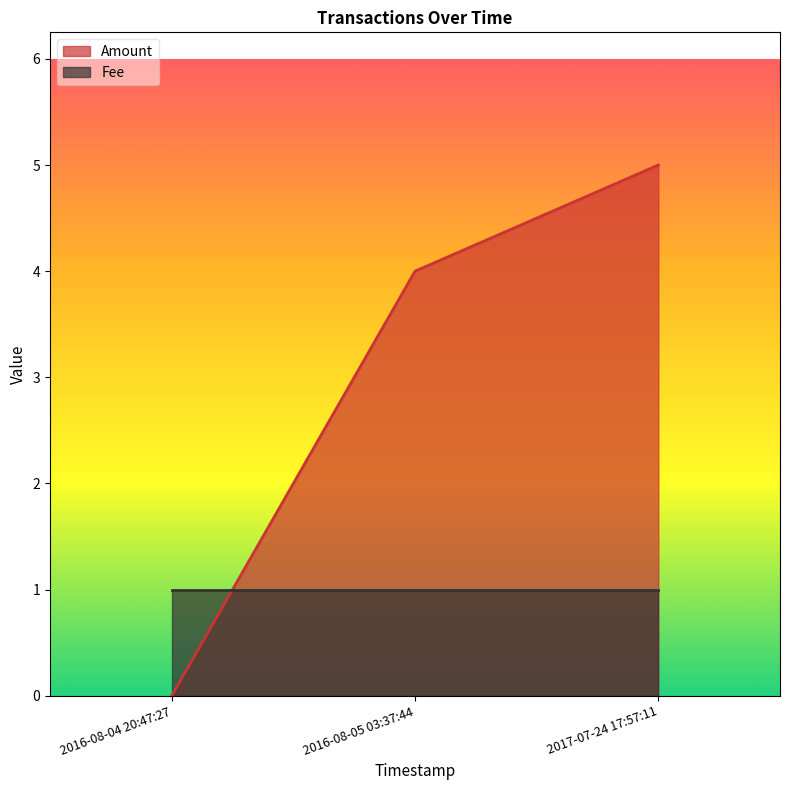

What position from the right is 2016-08-05 03:37:44?

2